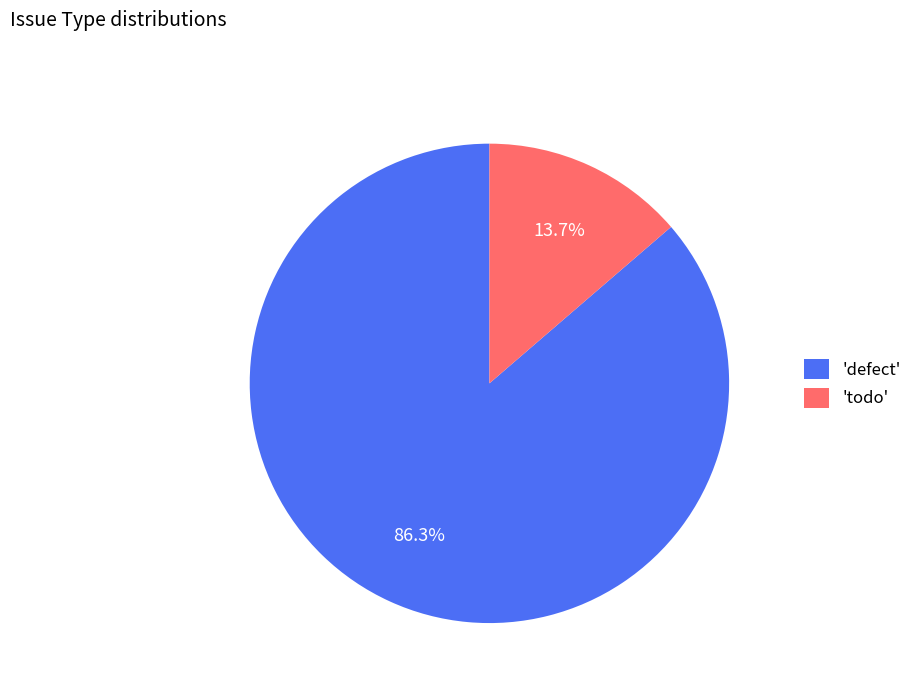

What is the largest slice in the pie chart?

'defect'